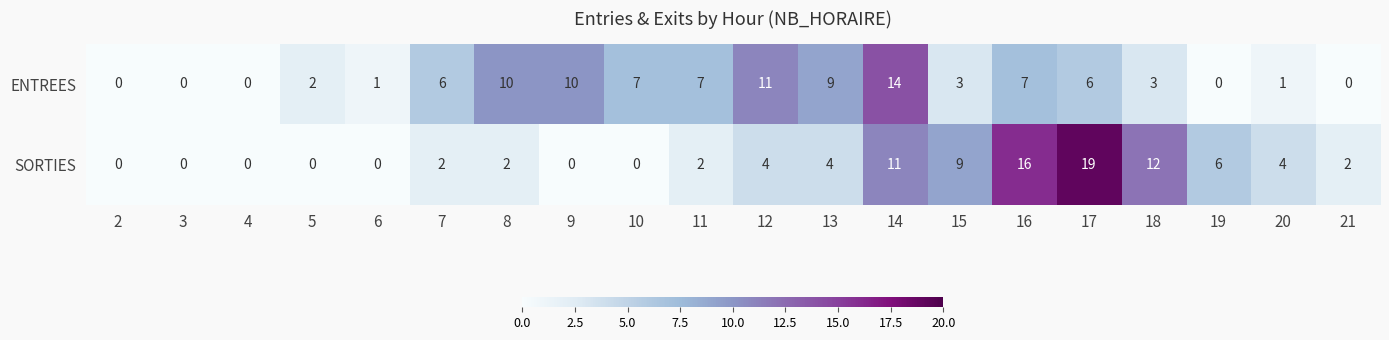

Which category has the highest value in the ENTREES series?

14